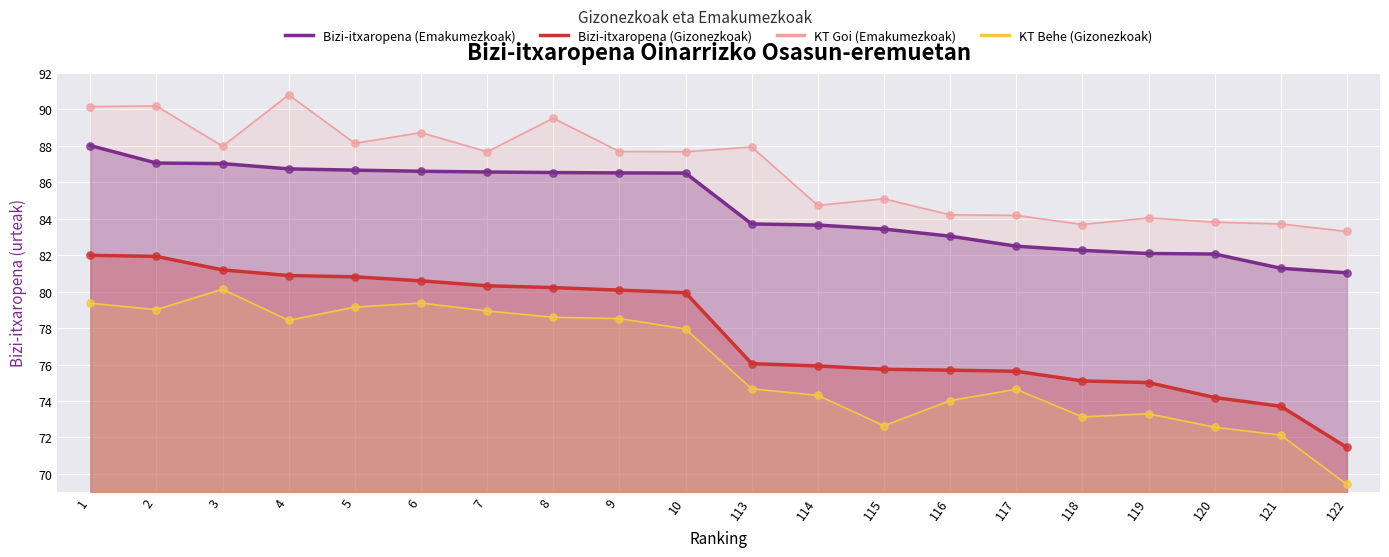

Which series reaches the minimum Y coordinate?

KT Behe (Gizonezkoak)